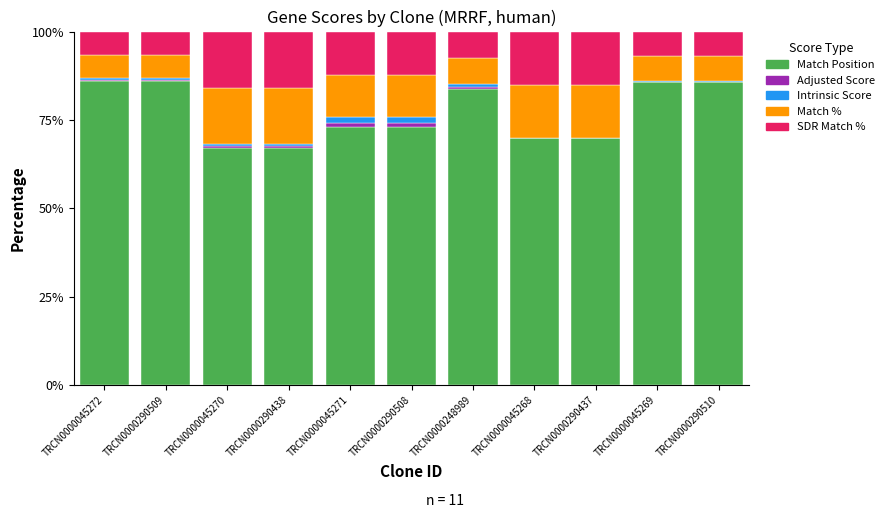

The value of Match Position at TRCN0000045271 is 73.0. True or false?

True